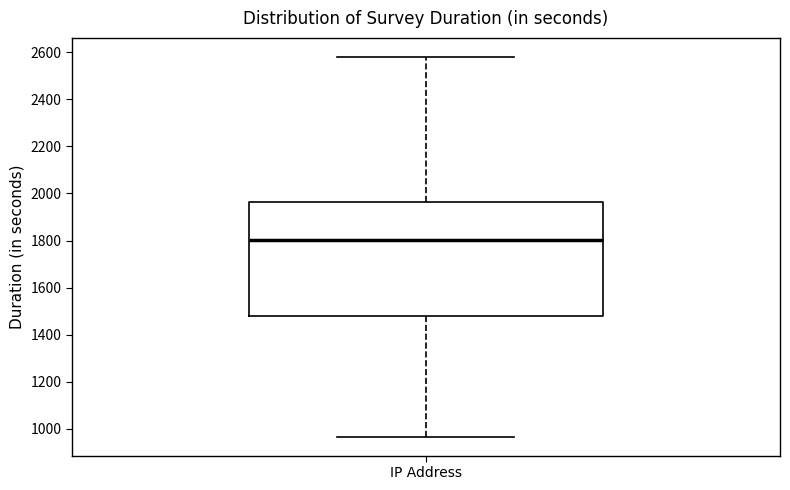

Read this box plot against the y-axis: the position of the median line, the range covered by the box, and the ends of both whiskers. The values are not printed on the chart, so give them approximately, as read against the axis.

median 1800, box 1480 to 1960, whiskers 960 to 2580